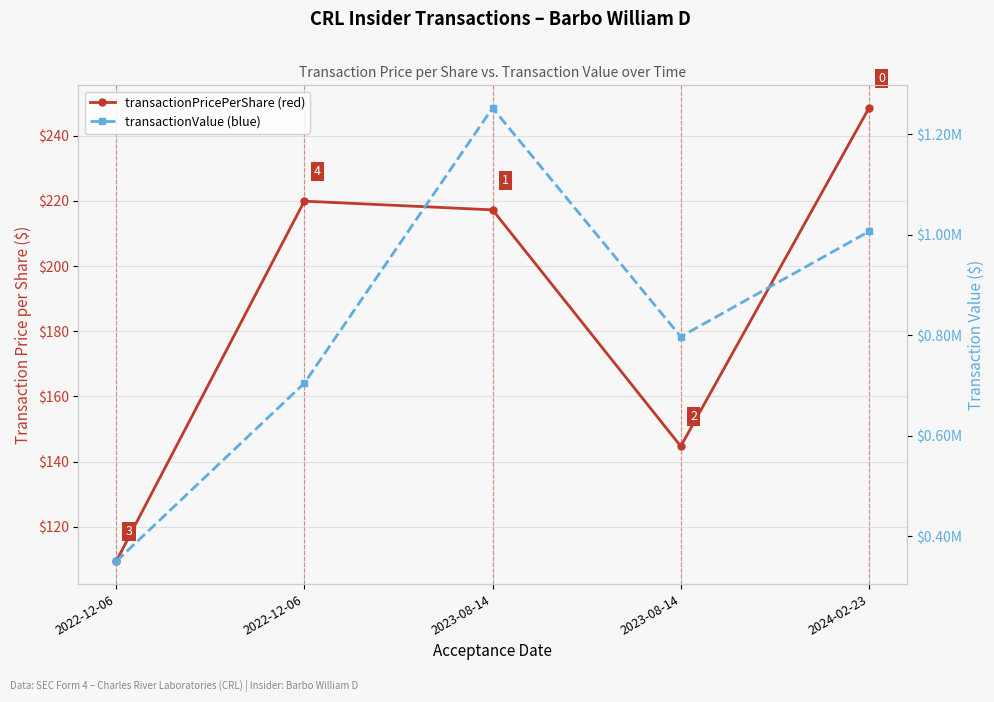

True or false: transactionValue and transactionPricePerShare cross at least once.

False